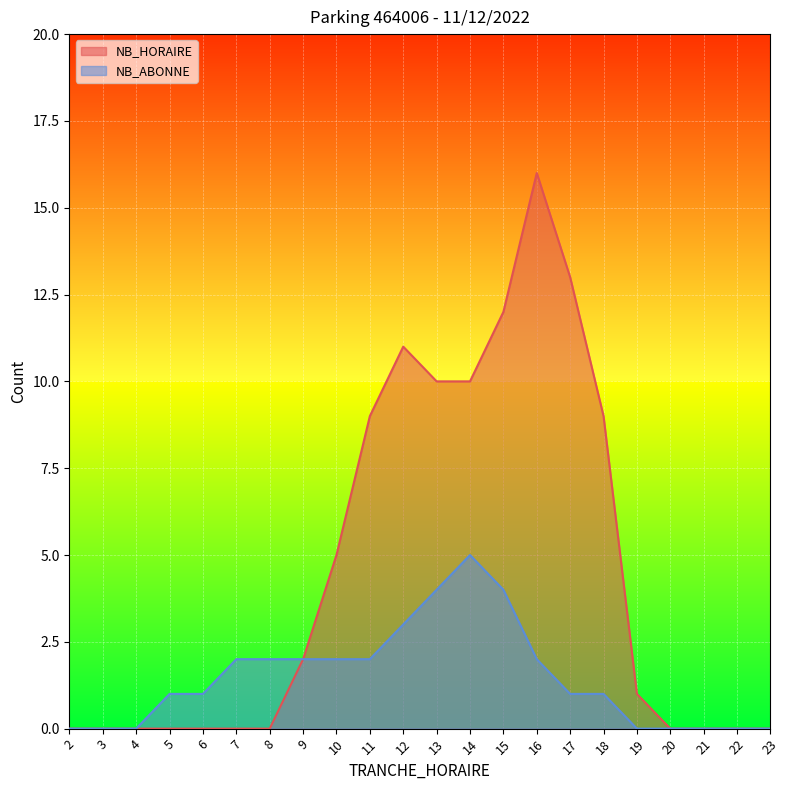

Rank the series at 18 from lowest to highest value.

NB_ABONNE, NB_HORAIRE